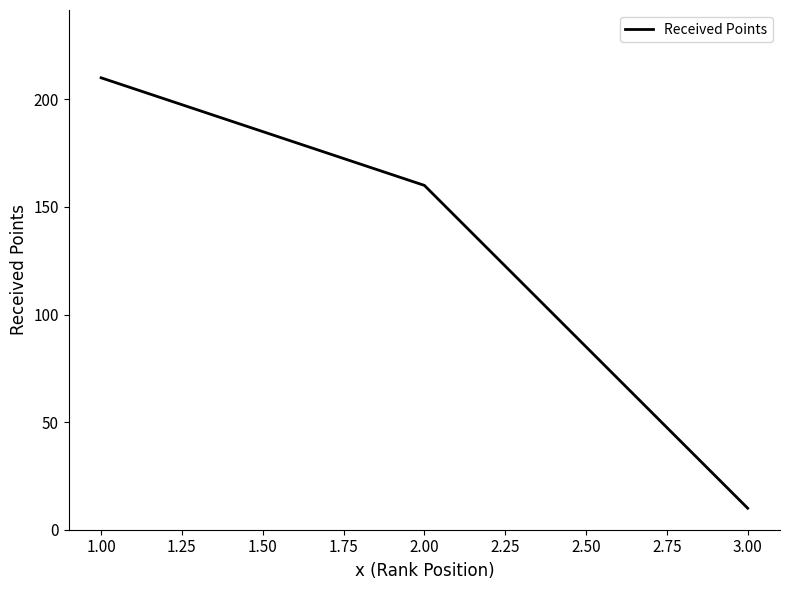

Which label corresponds to the largest value in the chart?

1.00